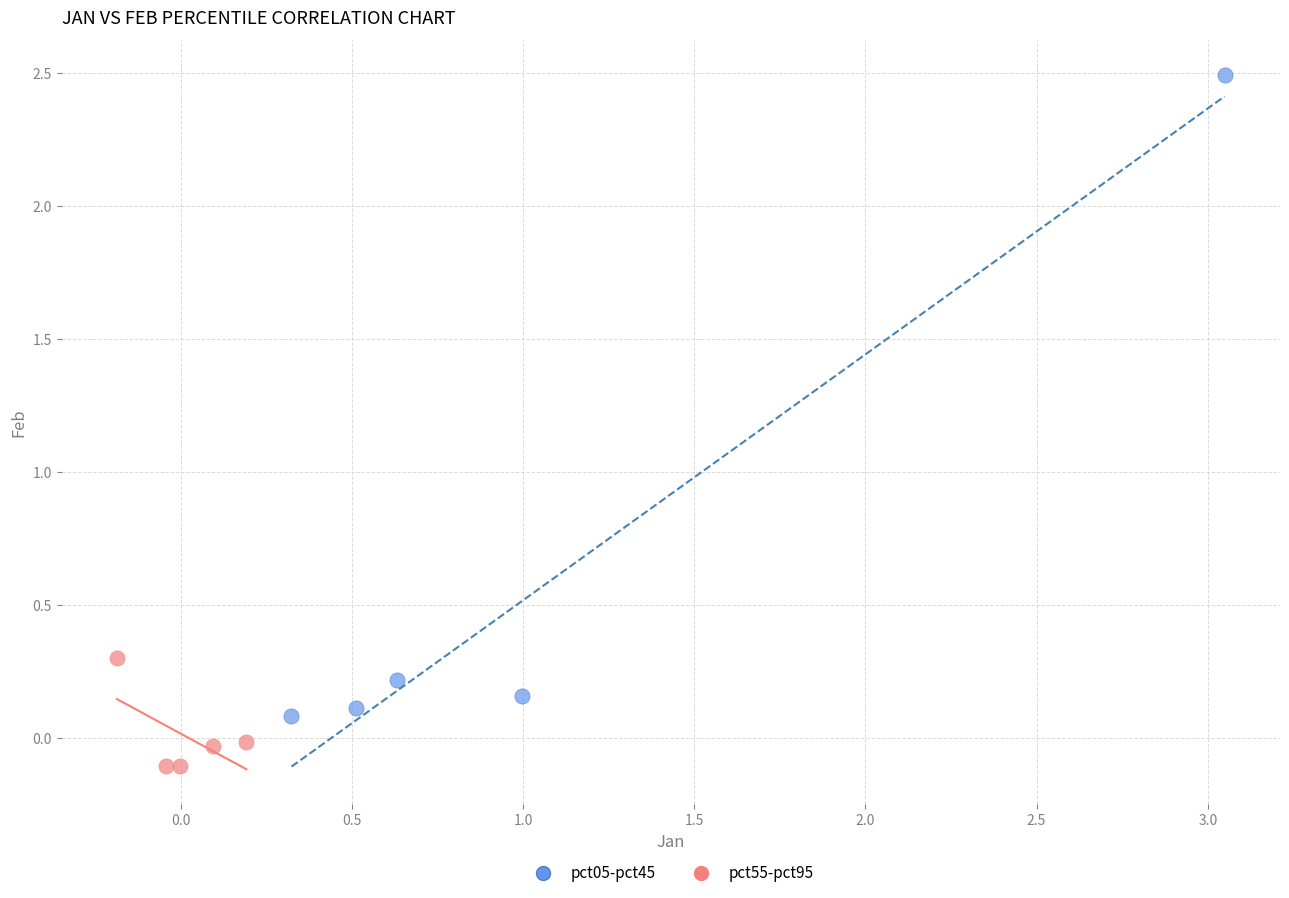

Which series has the widest spread of Y values?

pct05-pct45